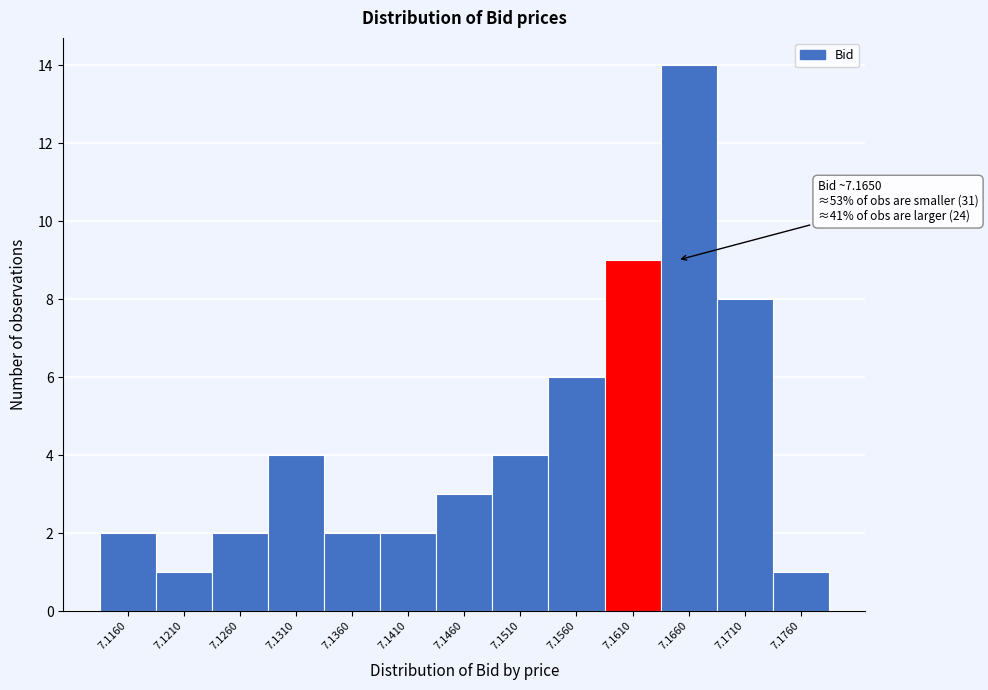

Reading left to right, transcribe all the data shown in this chart.

2	1	2	4	2	2	3	4	6	9	14	8	1